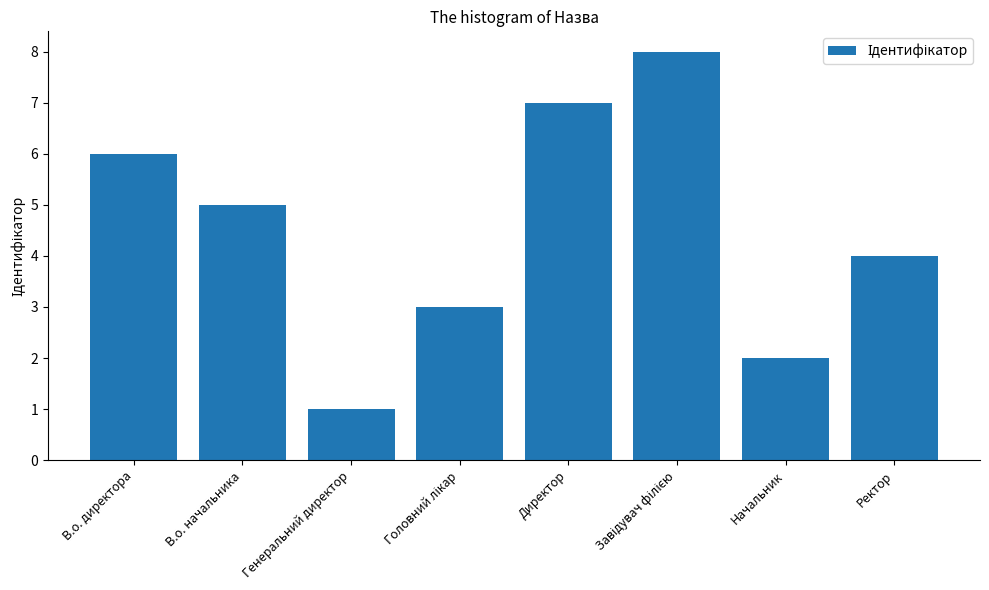

Reading left to right, what are all the values shown in this chart?

6	5	1	3	7	8	2	4